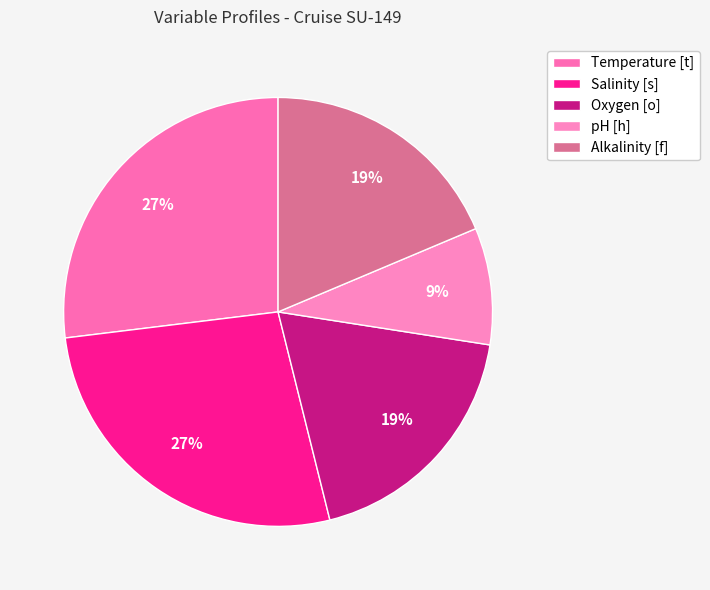

Count the number of slices in the pie.

5